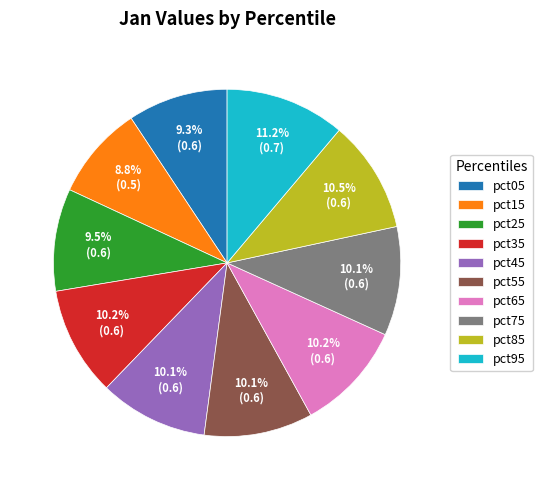

Which has a higher value, pct05 or pct35?

pct35